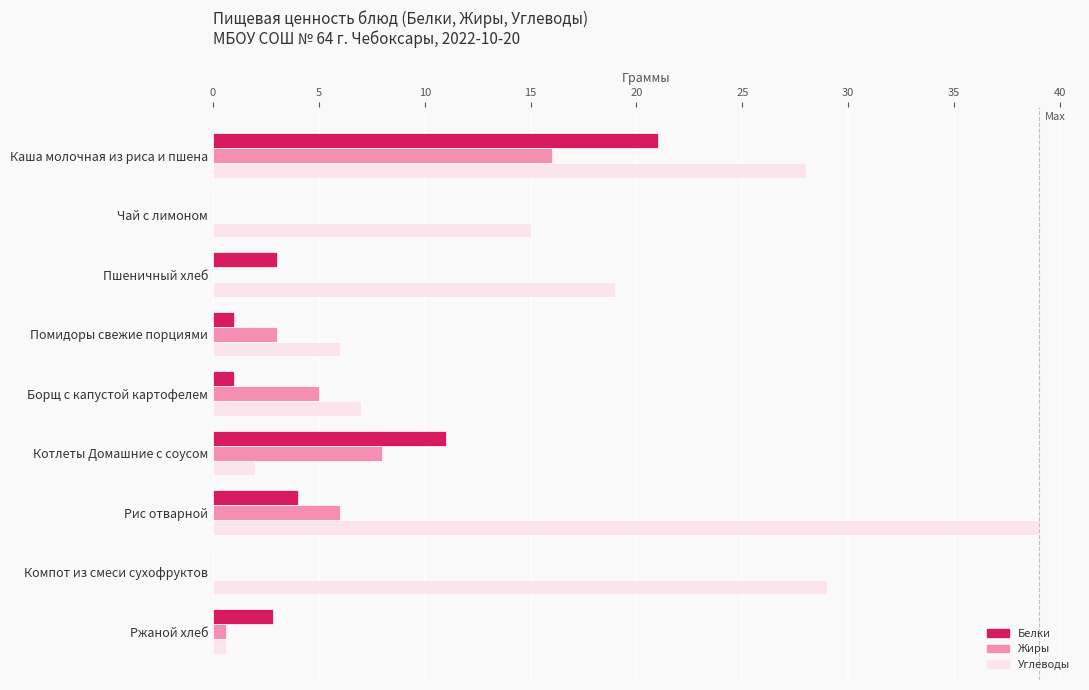

What is the greatest value displayed?

39.0